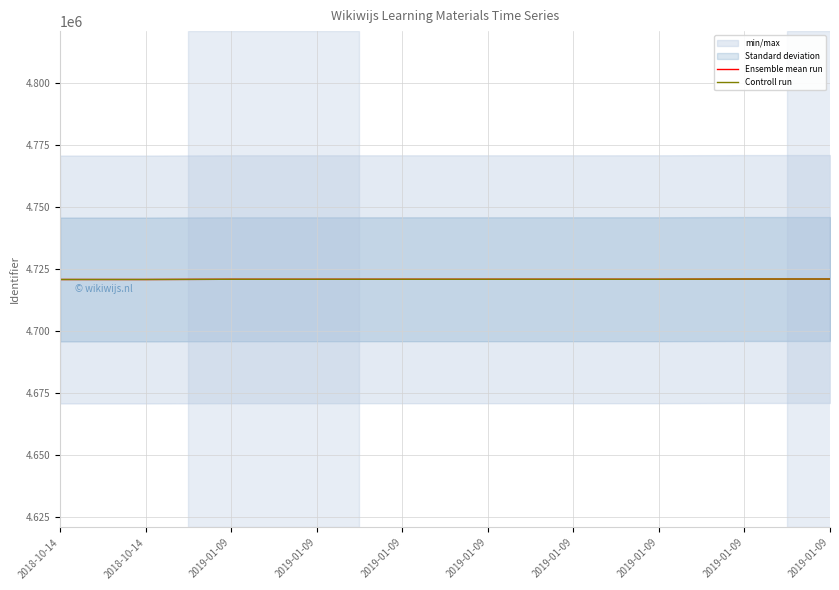

The value of Ensemble mean run at 2019-01-09 is 4720990. True or false?

True